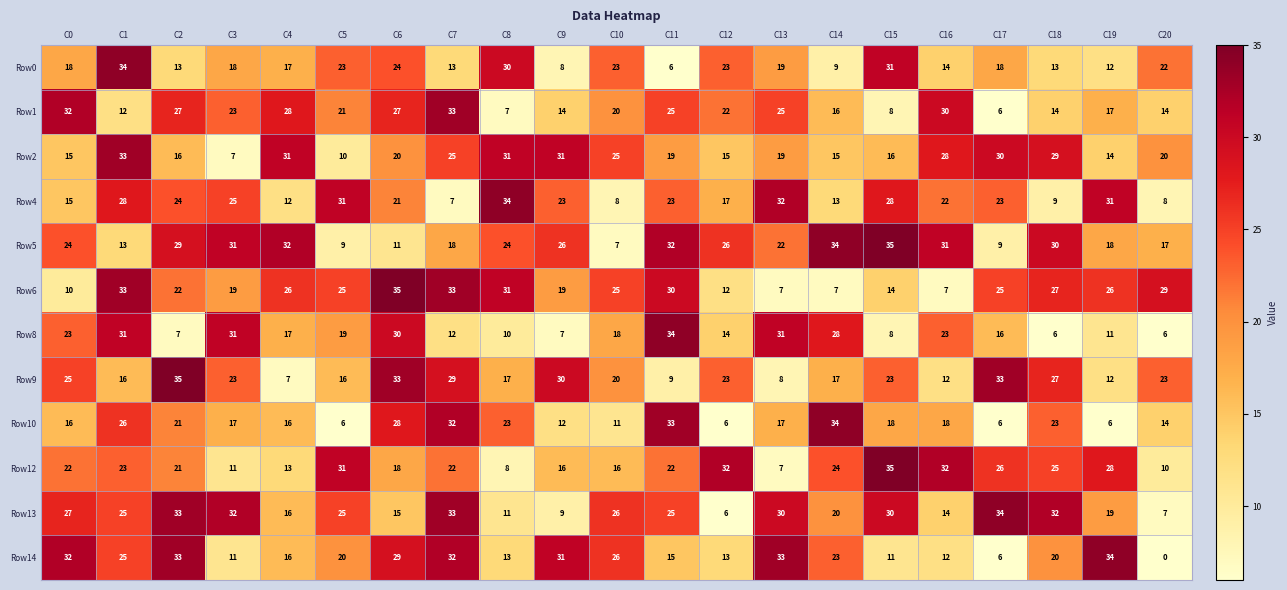

Between C3 and C5, which series saw the biggest shift?

Row5